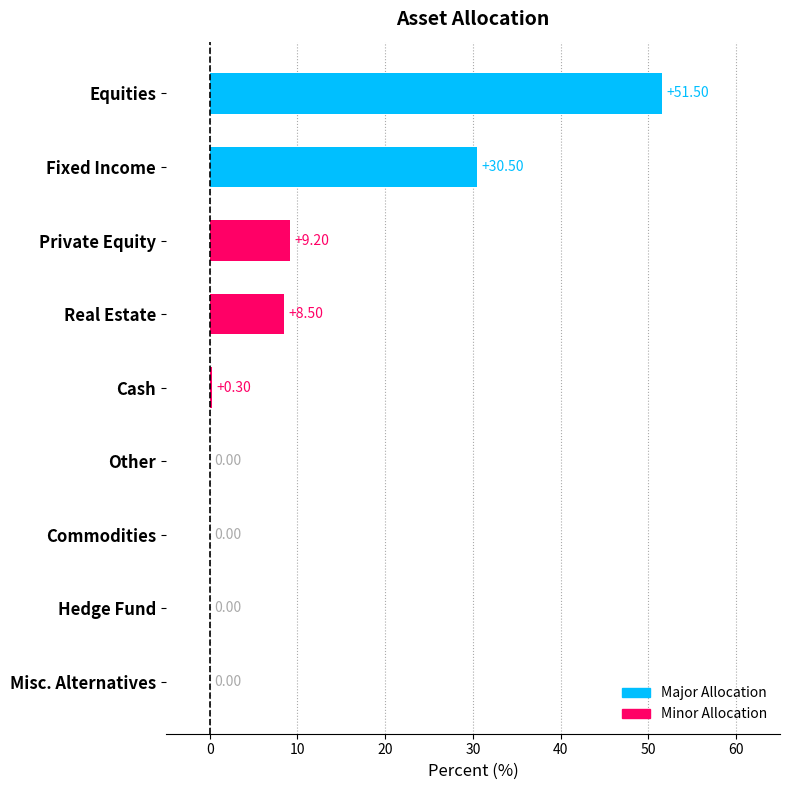

What is the change in value from Equities to Misc. Alternatives?

-51.5